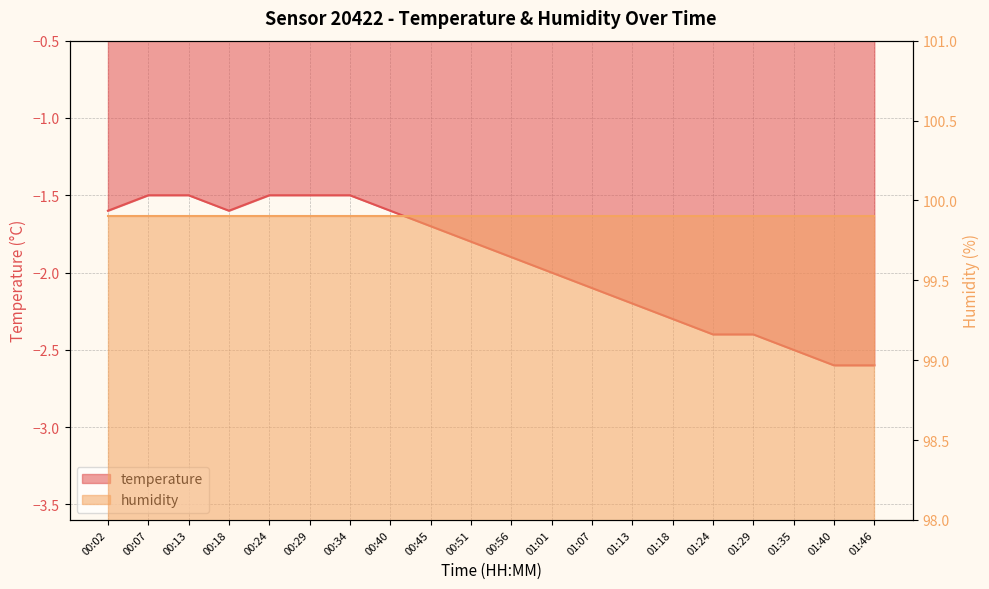

Rank the categories by value from highest to lowest.

00:07, 00:13, 00:24, 00:29, 00:34, 00:02, 00:18, 00:40, 00:45, 00:51, 00:56, 01:01, 01:07, 01:13, 01:18, 01:24, 01:29, 01:35, 01:40, 01:46